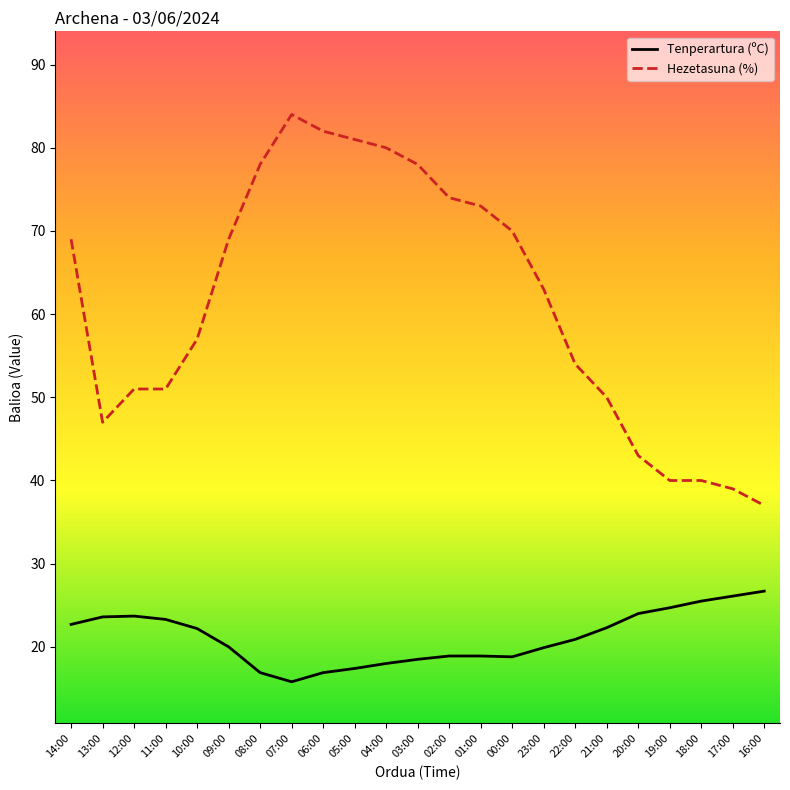

True or false: Tenperartura (ºC) and Hezetasuna (%) cross at least once.

False